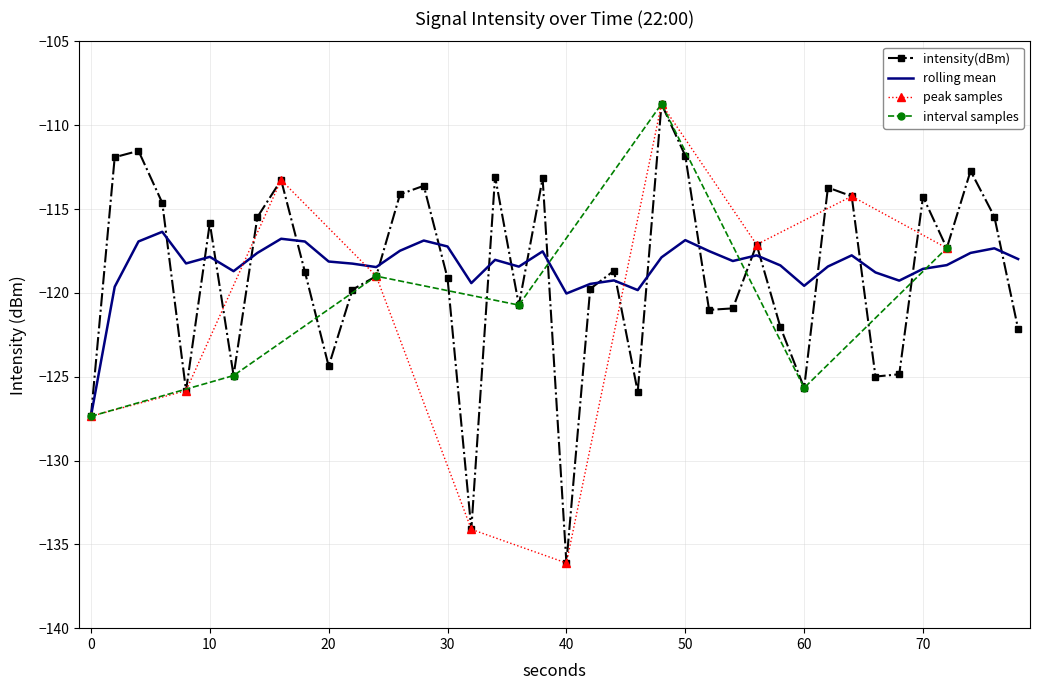

The intensity(dBm) series shows -55.2 at 10. True or false?

False